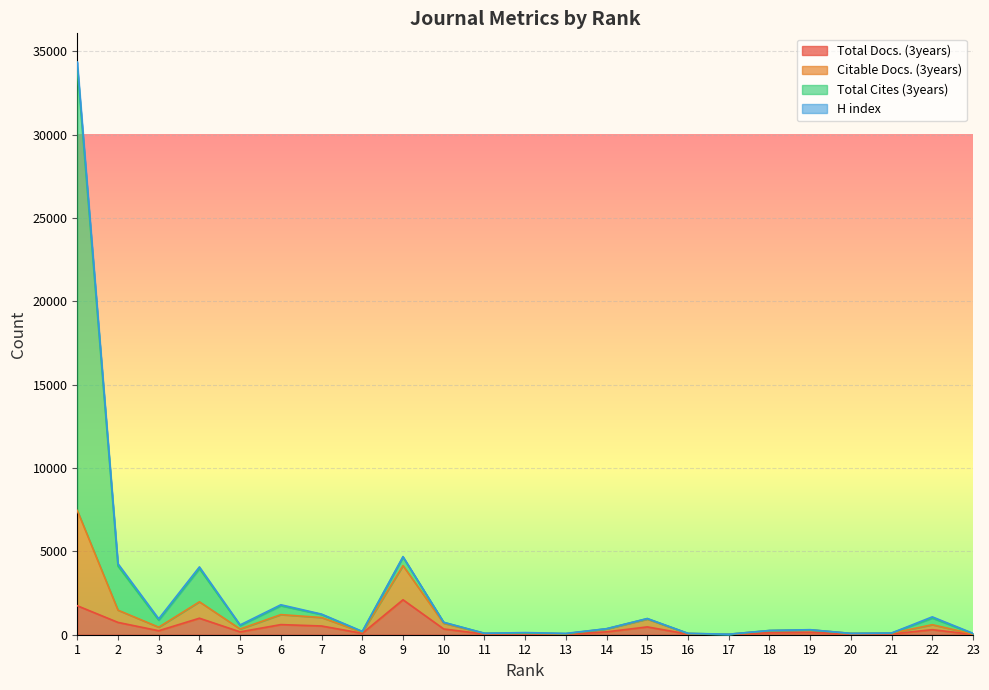

What is the average value of the Citable Docs. (3years) series?

950